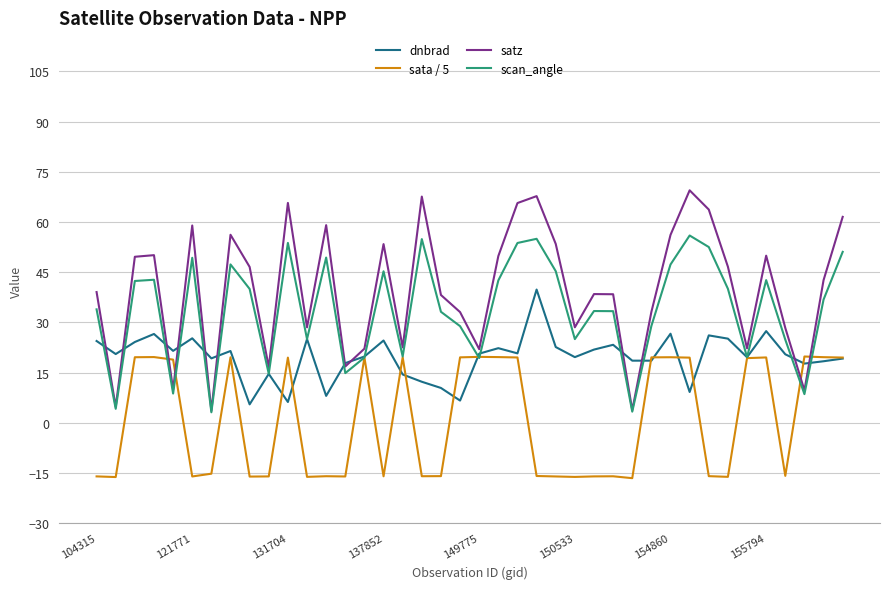

How many lines are shown in the chart?

4